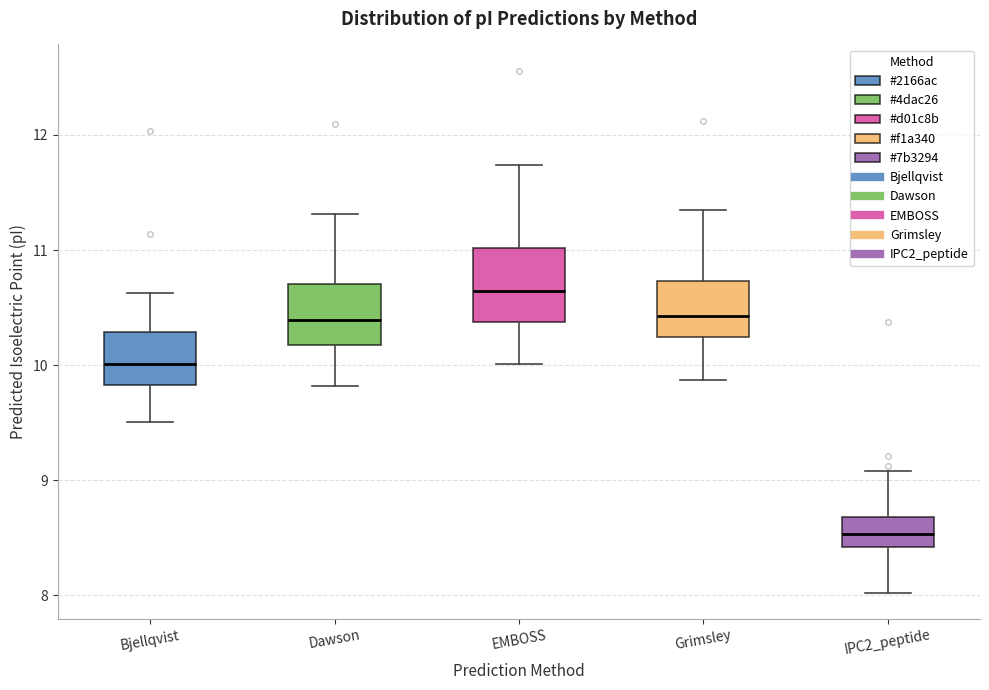

Which box's median line is the lowest?

IPC2_peptide